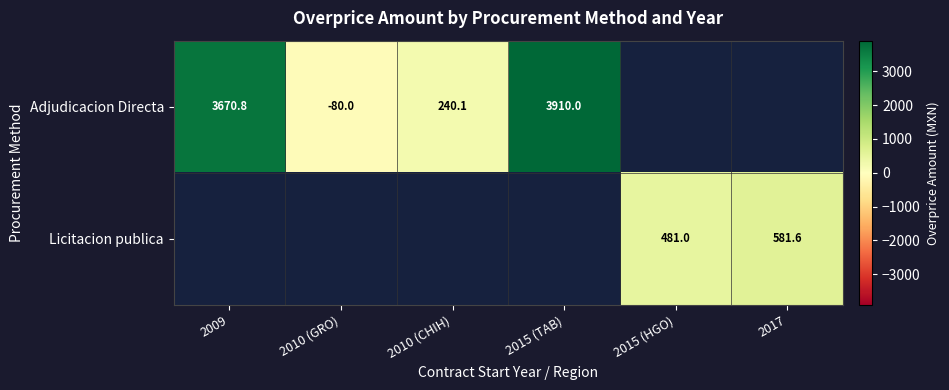

How many categories are shown in the chart?

6